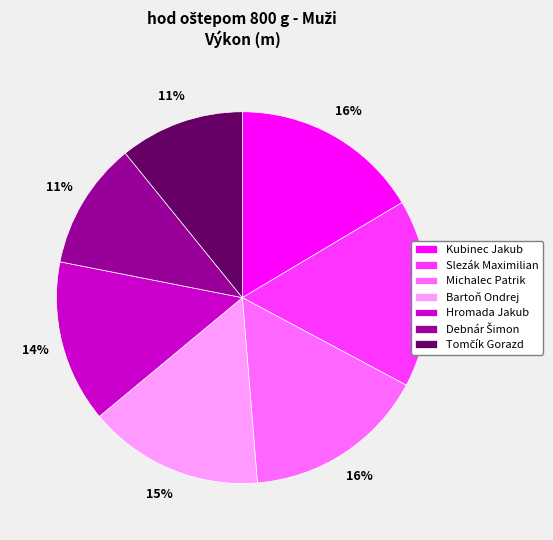

To the nearest percent, what is the average slice percentage?

14%